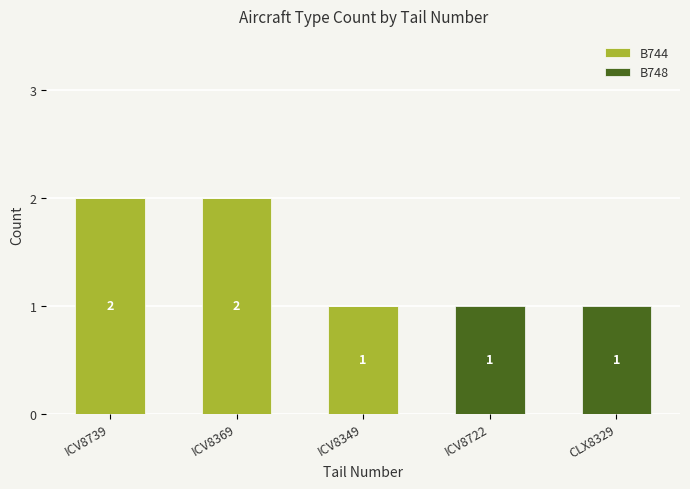

Reading left to right, transcribe the values for B744.

ICV8739=2	ICV8369=2	ICV8349=1	ICV8722=0	CLX8329=0